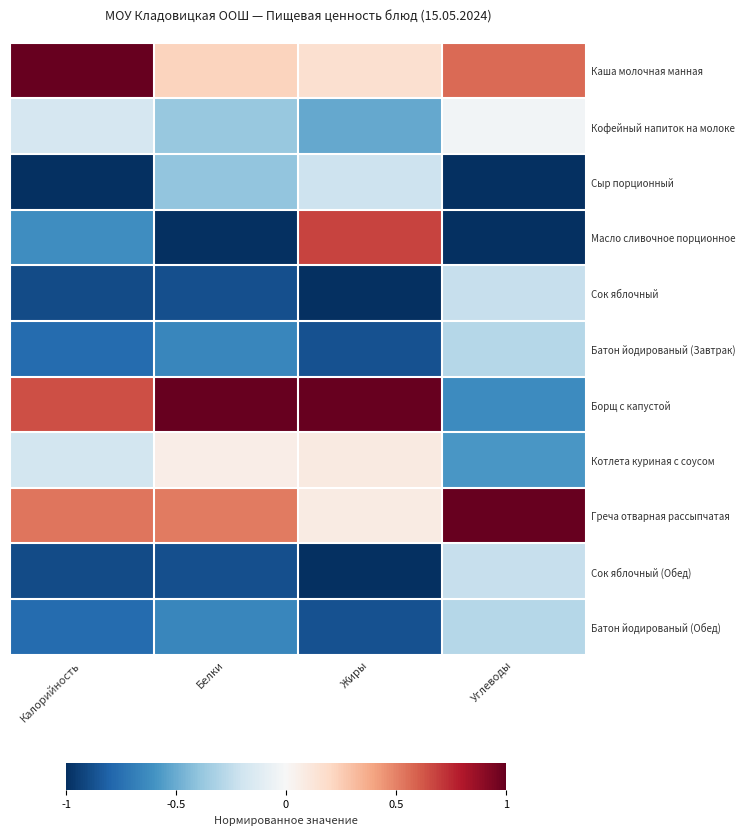

What is the spread (max minus min) of values at Белки?

2.0